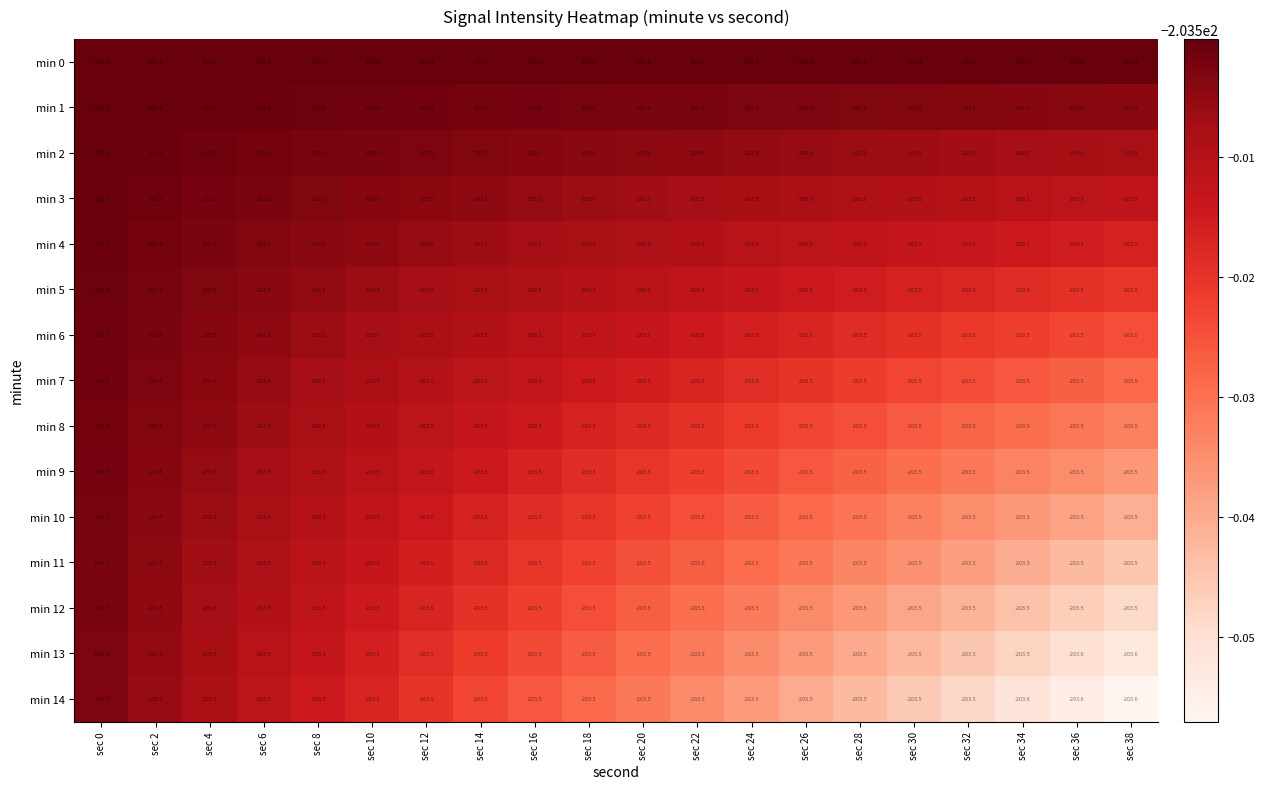

The value of min 10 at sec 18 is -203.5. True or false?

True